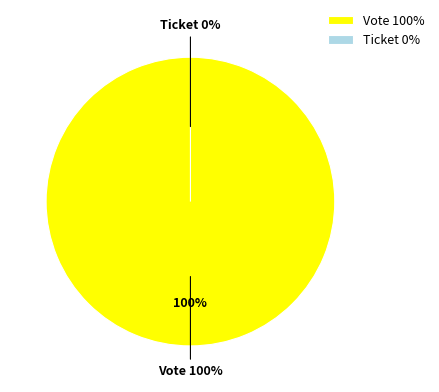

Rank the categories by value from highest to lowest.

Vote, Ticket